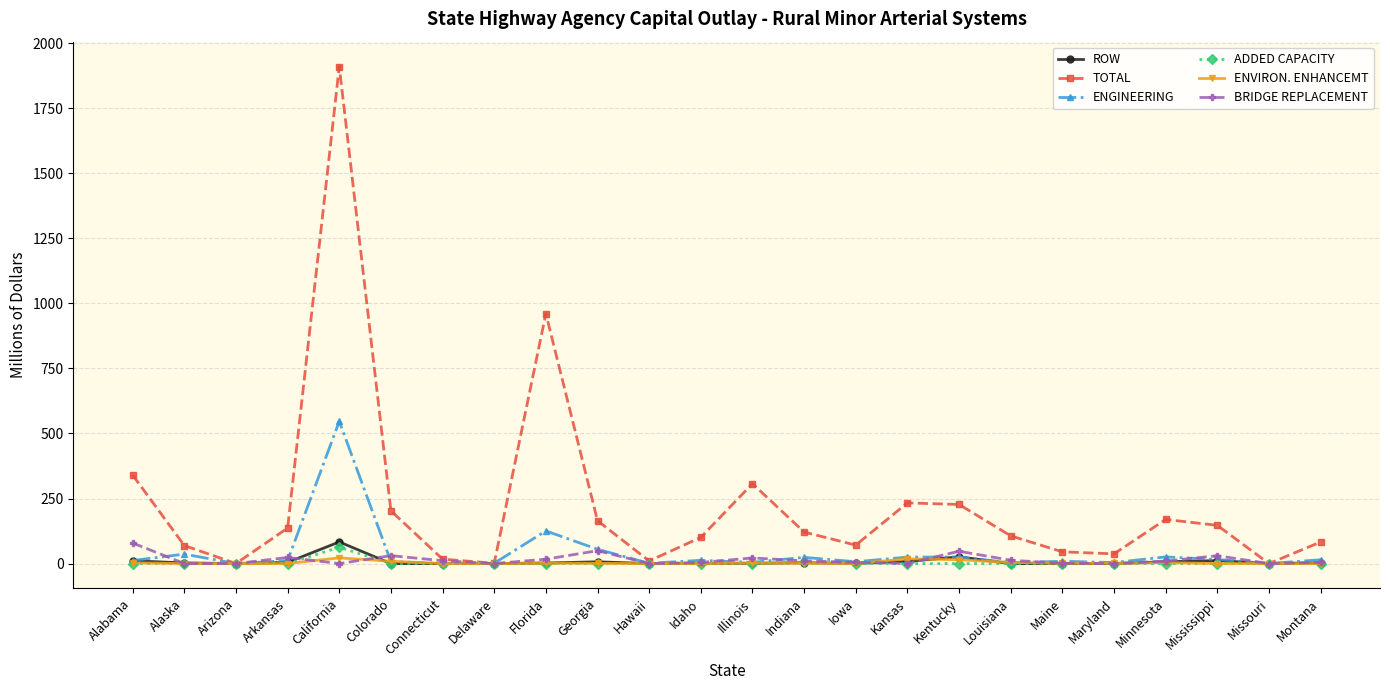

True or false: ENGINEERING has more than 2 interior local peaks.

True